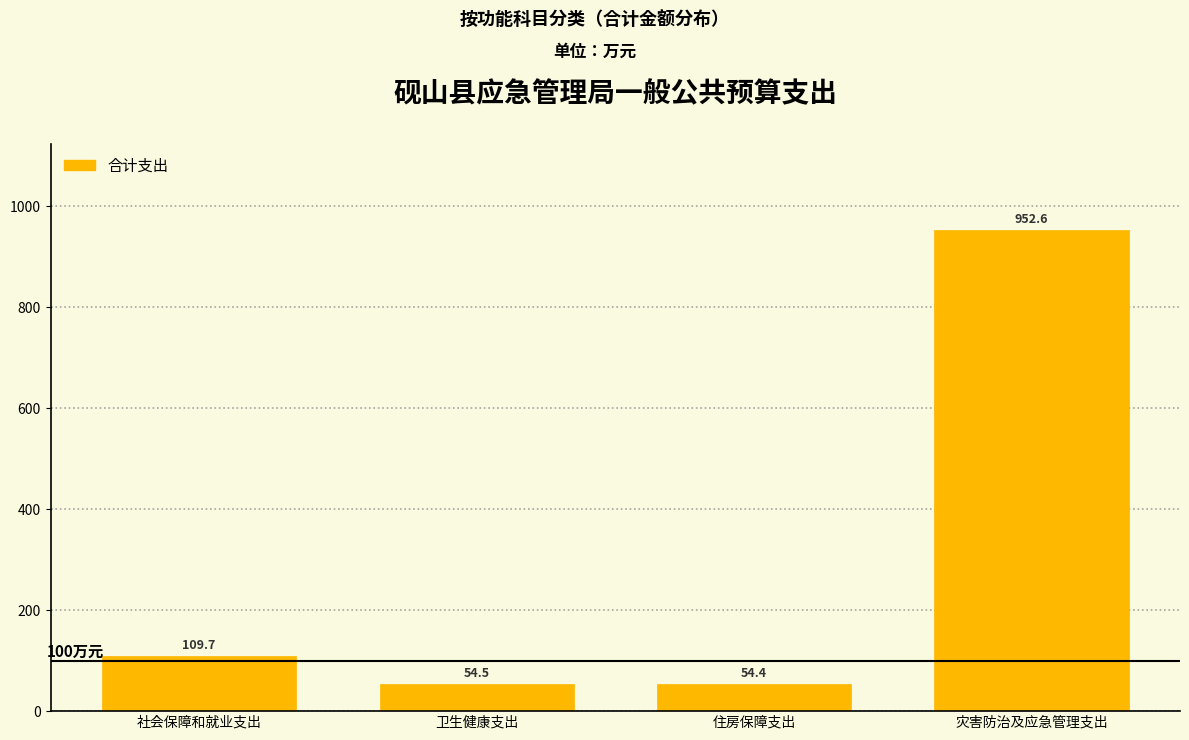

Reading left to right, what are all the values shown in this chart?

社会保障和就业支出=109.7	卫生健康支出=54.5	住房保障支出=54.4	灾害防治及应急管理支出=952.6